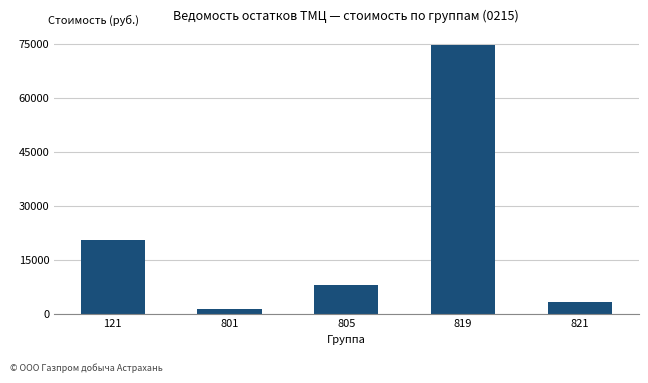

At which label is the value closest to 38117?

121